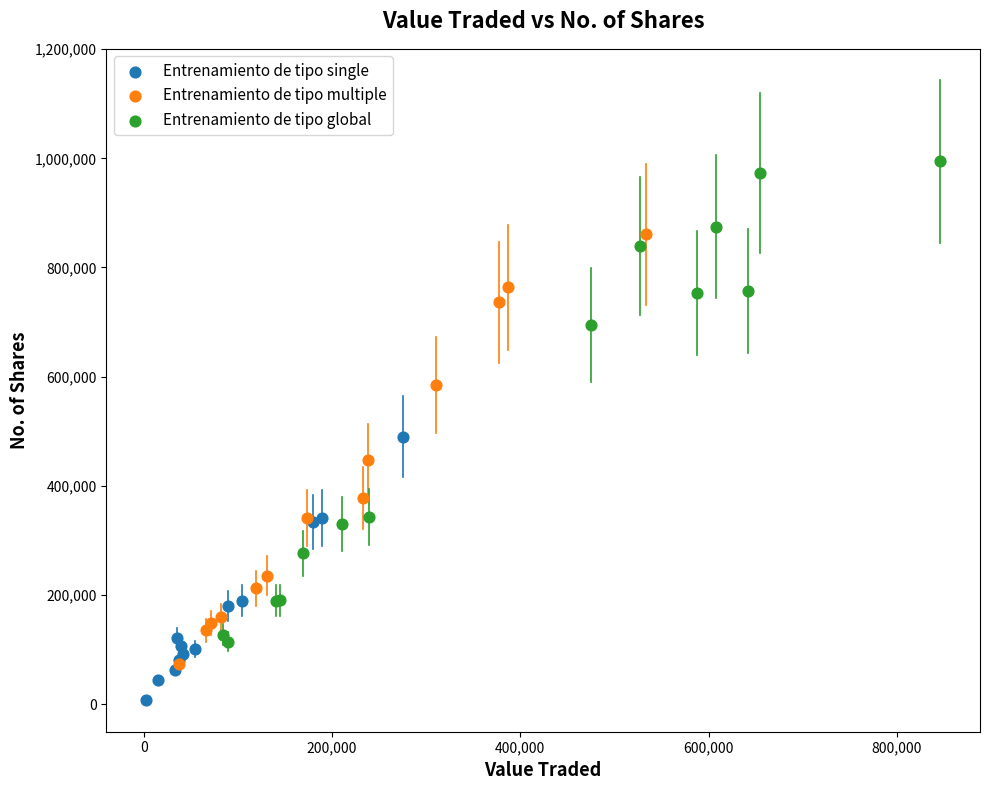

Which series reaches the minimum Y coordinate?

Entrenamiento de tipo single